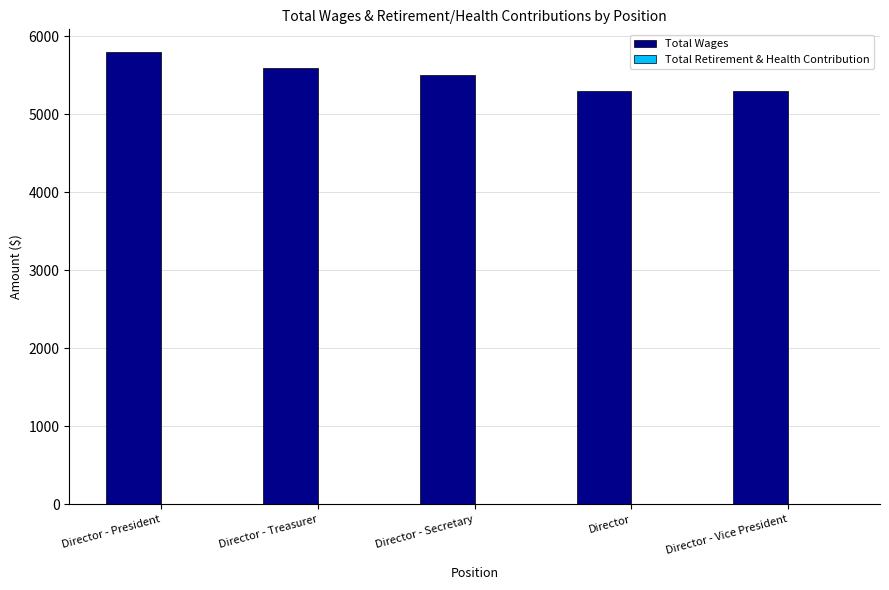

Reading left to right, extract all data points from this chart.

Director - President=5800	Director - Treasurer=5600	Director - Secretary=5500	Director=5300	Director - Vice President=5300